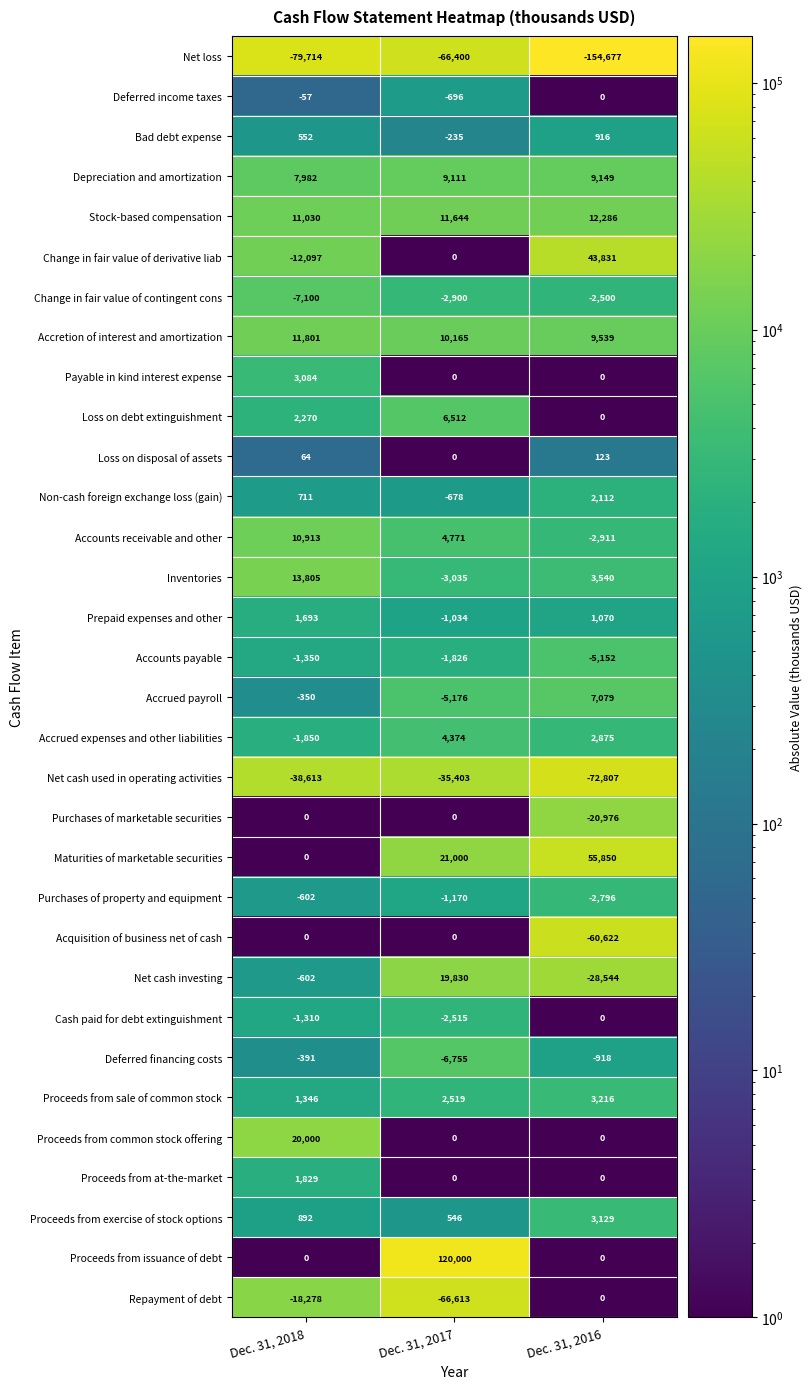

At which label is Loss on disposal of assets closest to 61?

Dec. 31, 2018